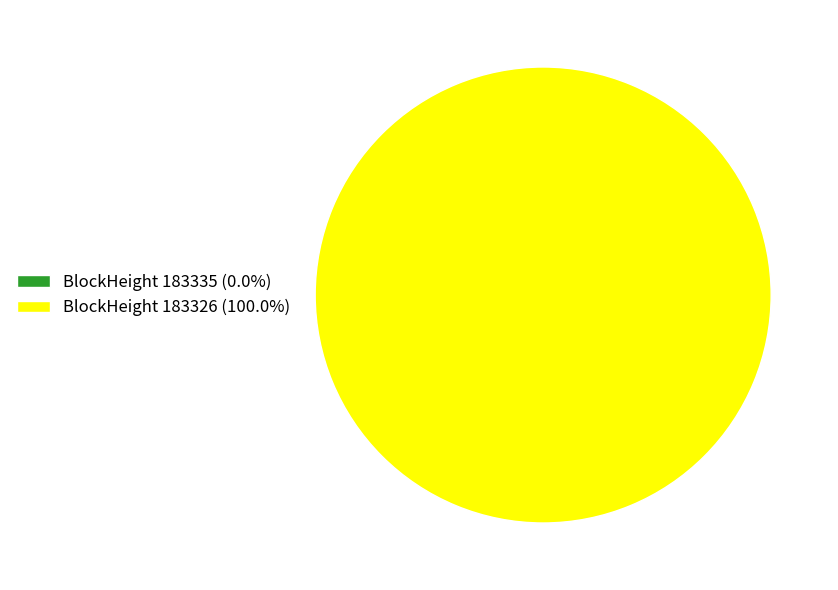

Does any single category account for the majority?

Yes